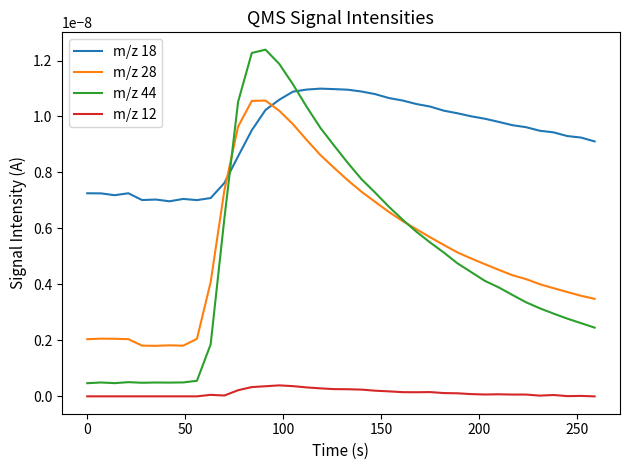

True or false: m/z 28 and m/z 44 cross at least once.

True